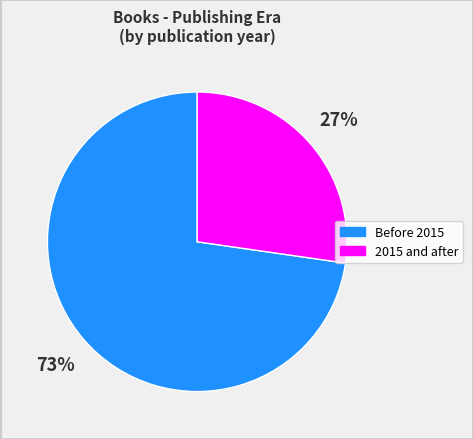

Is there any slice that represents more than half of the pie?

Yes